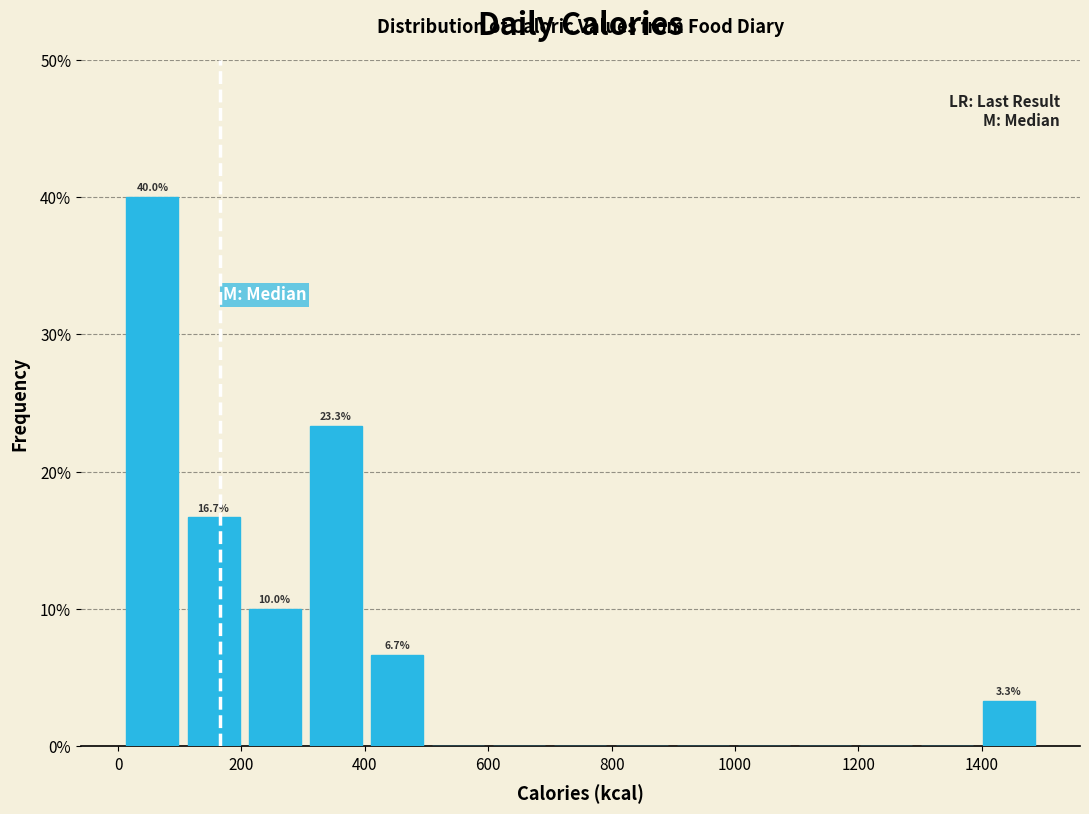

Which range on the x-axis has the tallest bar?

0 to 100